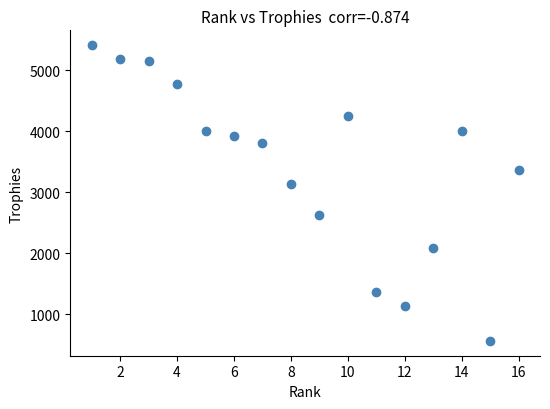

What Y value in the scatter plot is closest to 2987?

3136